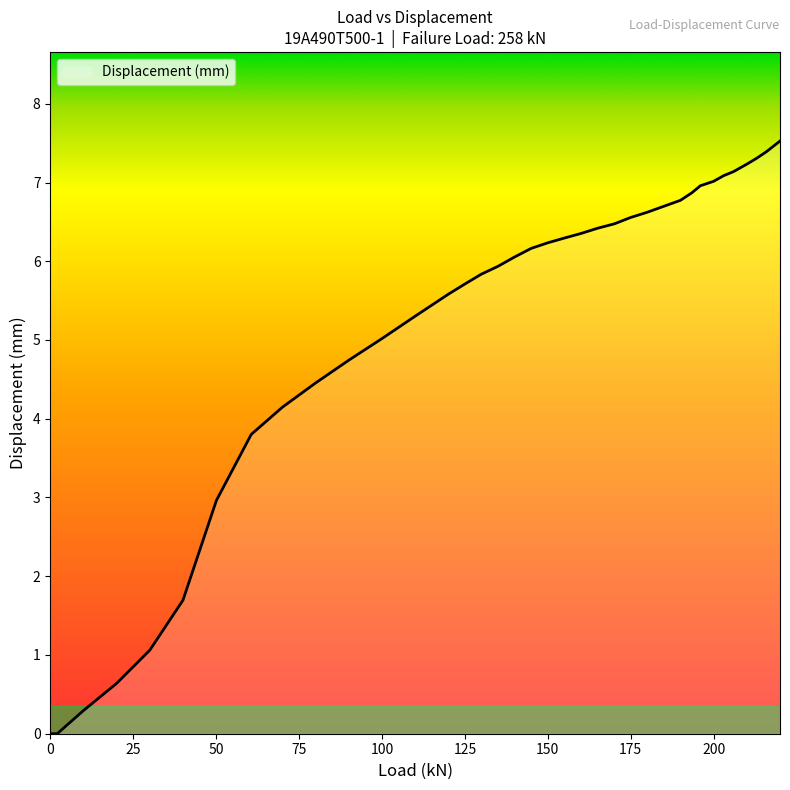

What is the difference between the maximum and minimum values?

7.5